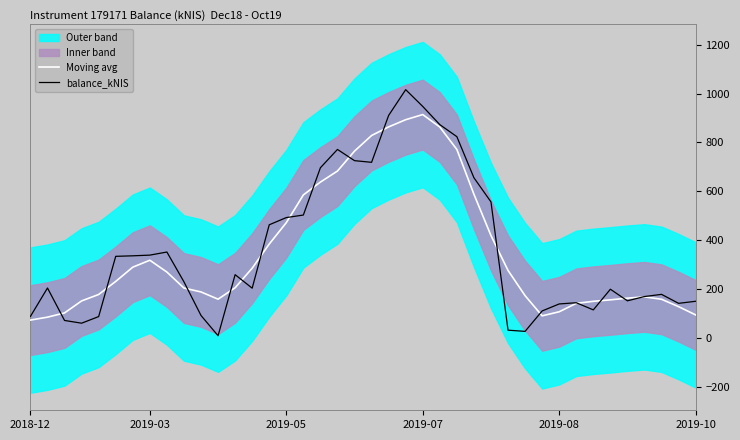

Is it true that Moving avg equals 555.5 at 14?

False